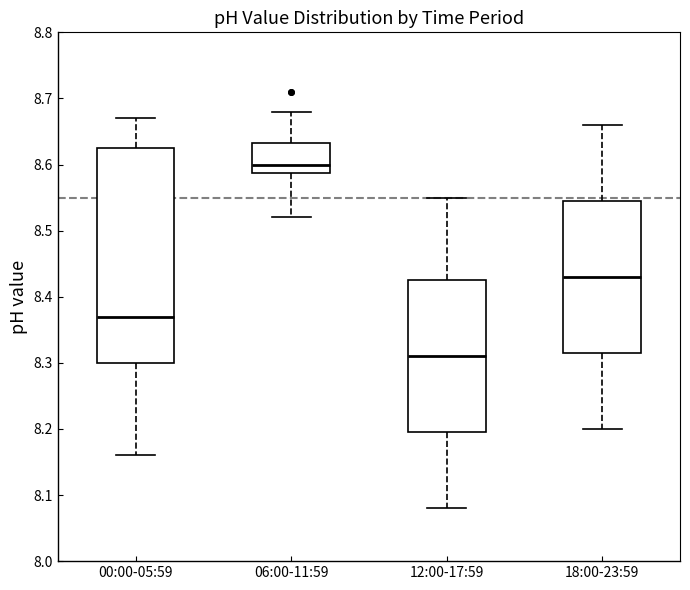

Reading left to right, read every box against the y-axis: the position of its median line, the range the box covers, and the ends of its whiskers. The values are not printed on the chart, so give them approximately, as read against the axis.

00:00-05:59: median 8.37, box 8.30 to 8.63, whiskers 8.16 to 8.67
06:00-11:59: median 8.60, box 8.59 to 8.63, whiskers 8.52 to 8.68
12:00-17:59: median 8.31, box 8.20 to 8.43, whiskers 8.08 to 8.55
18:00-23:59: median 8.43, box 8.32 to 8.55, whiskers 8.20 to 8.66